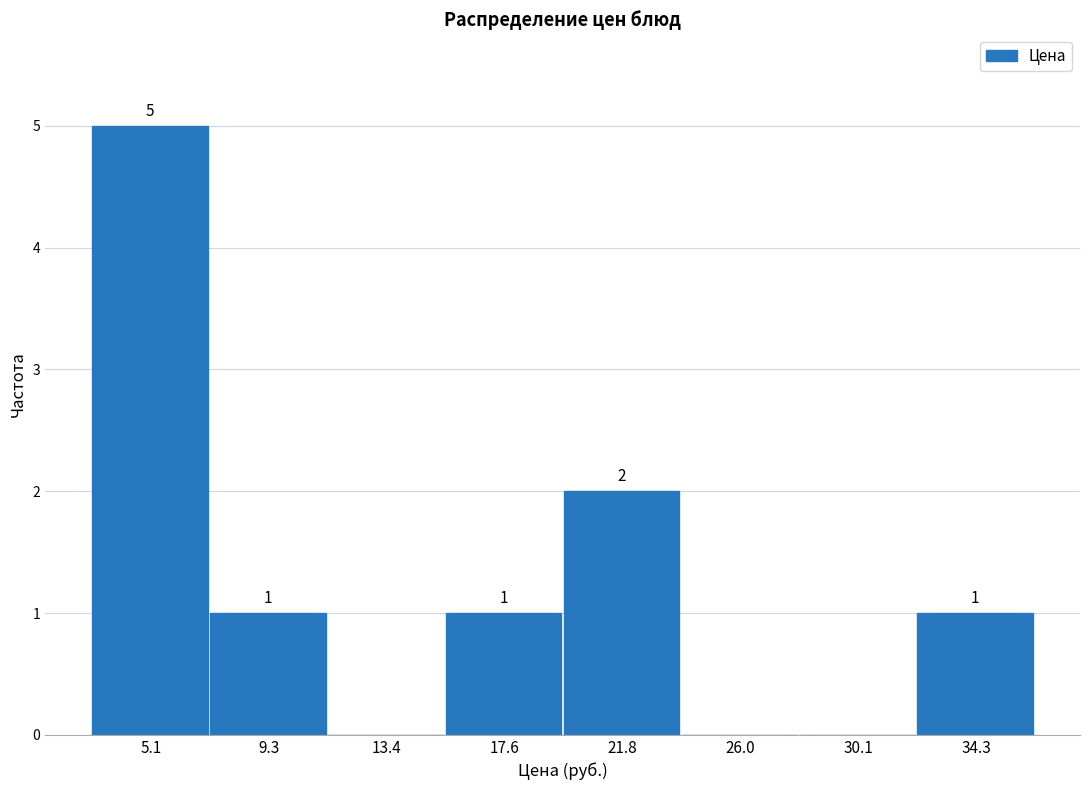

Over which range of the x-axis is the bar tallest?

3.0 to 7.0